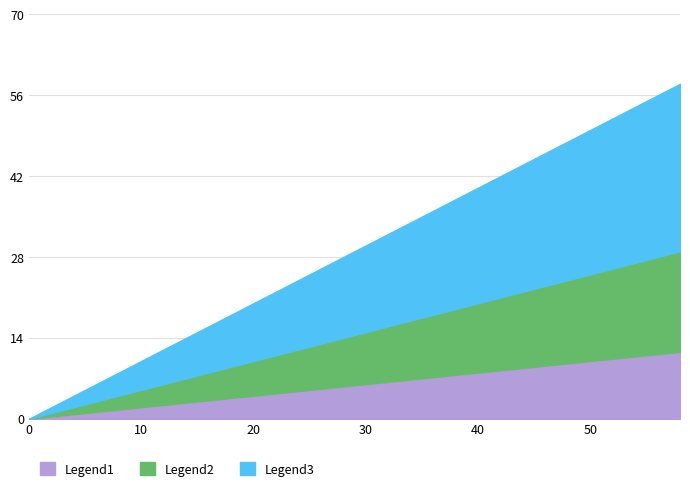

True or false: Legend3 and Legend1 cross at least once.

False